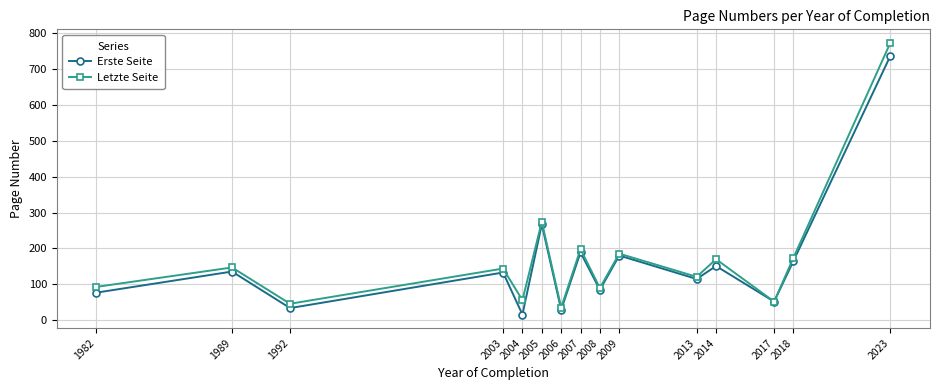

True or false: Erste Seite has more than 1 interior local peaks.

True